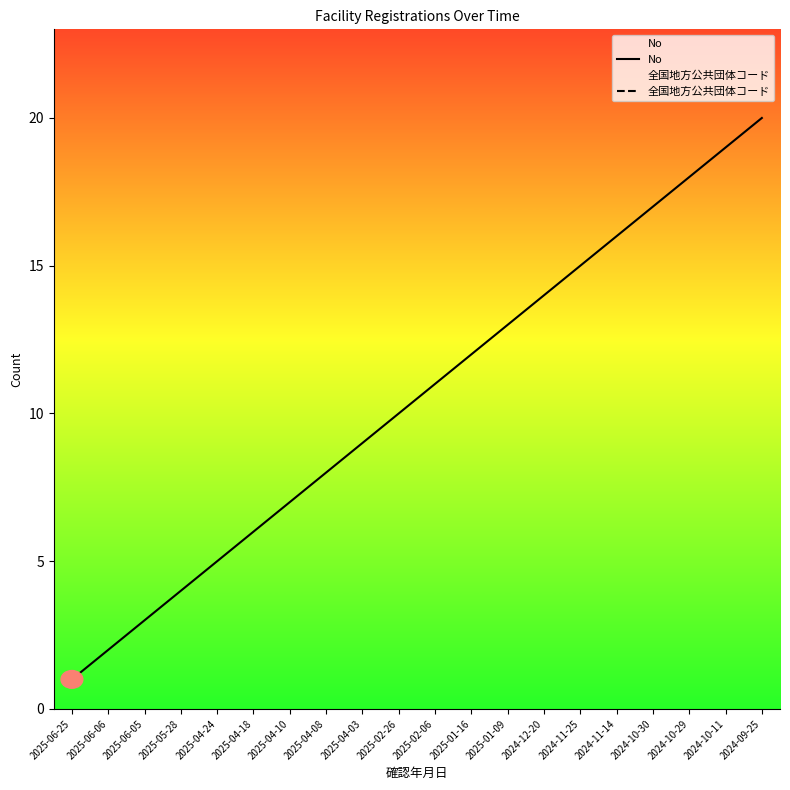

At which label does No reach its minimum?

2025-06-25